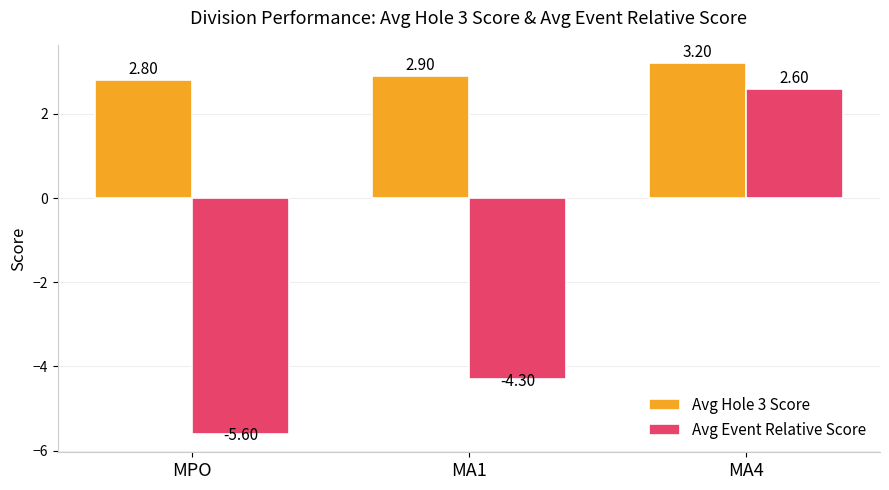

How many negative values does the Avg Event Relative Score series have?

2